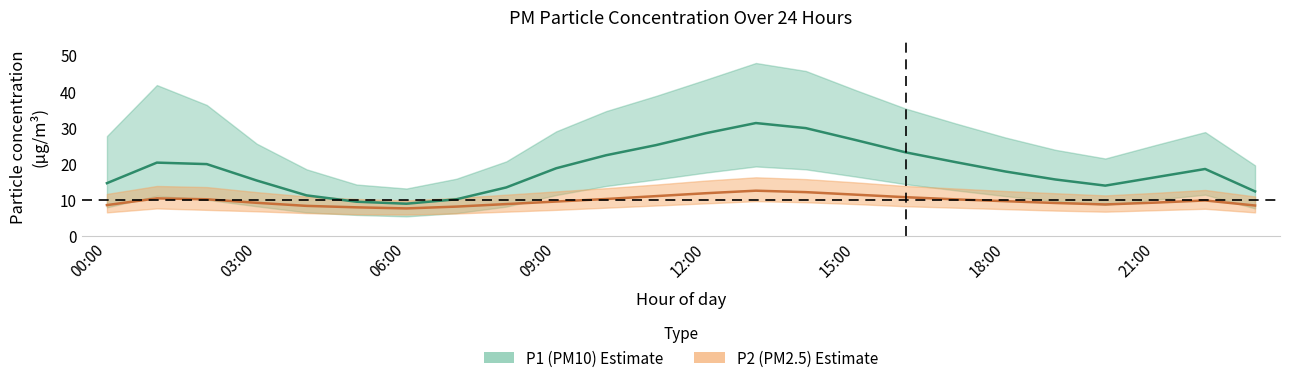

Rank the categories by P1_lower value from highest to lowest.

13:00, 14:00, 12:00, 15:00, 11:00, 16:00, 10:00, 17:00, 22:00, 09:00, 01:00, 18:00, 02:00, 21:00, 19:00, 20:00, 03:00, 08:00, 00:00, 23:00, 04:00, 07:00, 05:00, 06:00